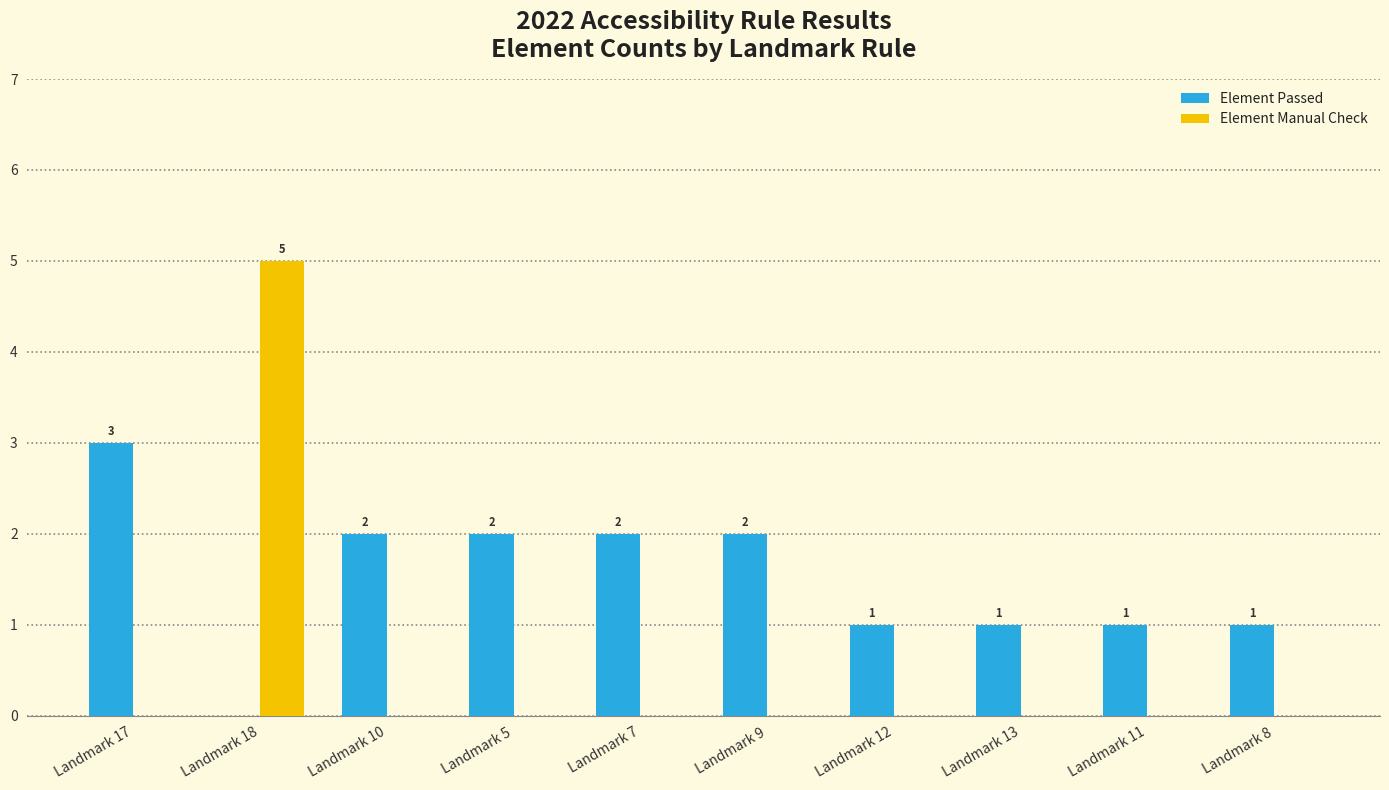

What is the sum of all Element Manual Check values?

5